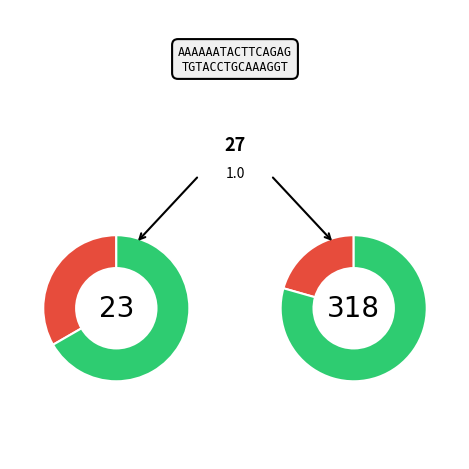

Does pct65 account for over 50% of the chart?

No